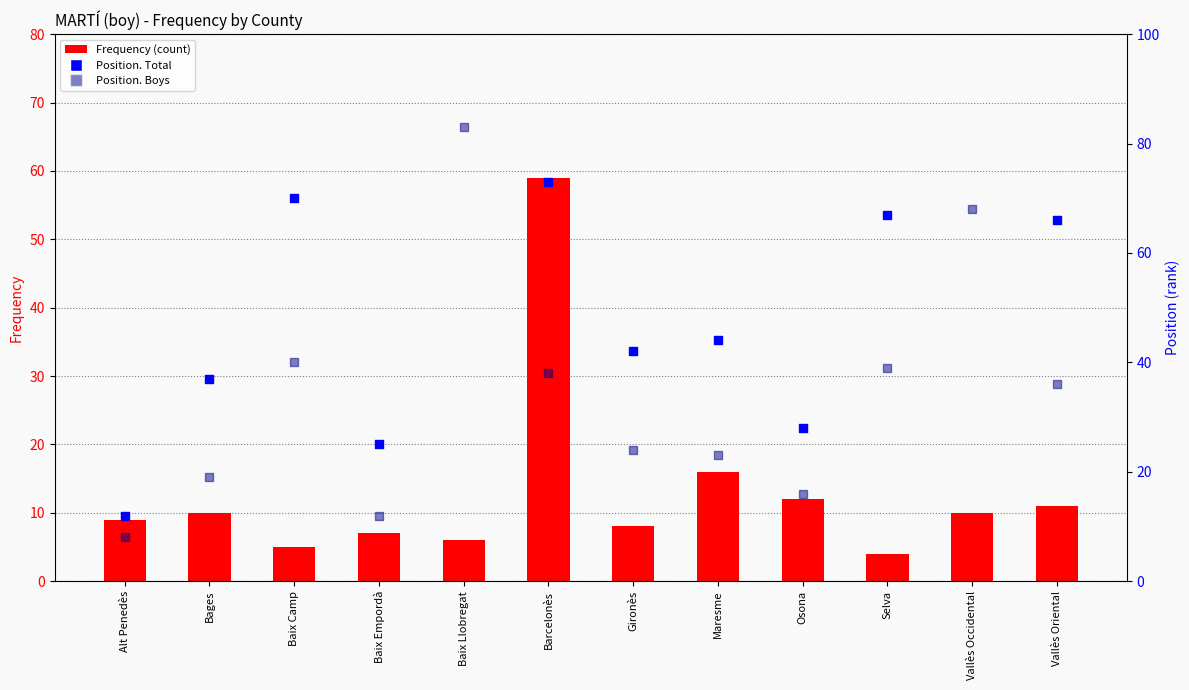

Is the value of Position. Total at Selva greater than the value of Position. Boys at Baix Camp?

Yes